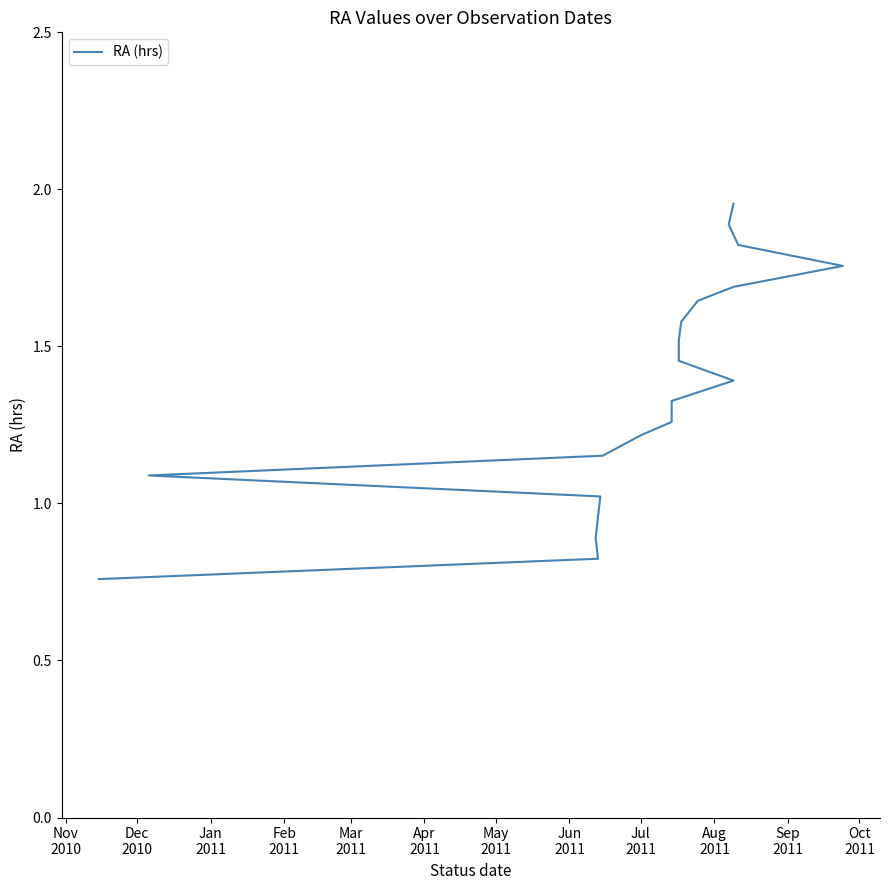

The value at Feb
2011 is 0.6. True or false?

False